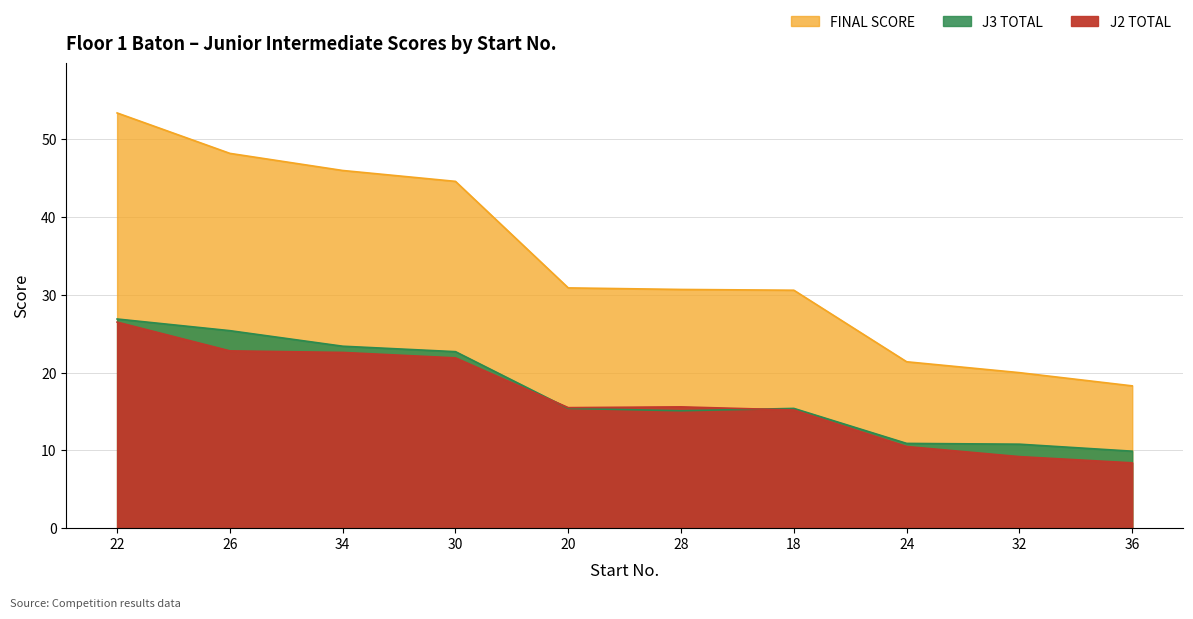

What position from the right is 26?

9